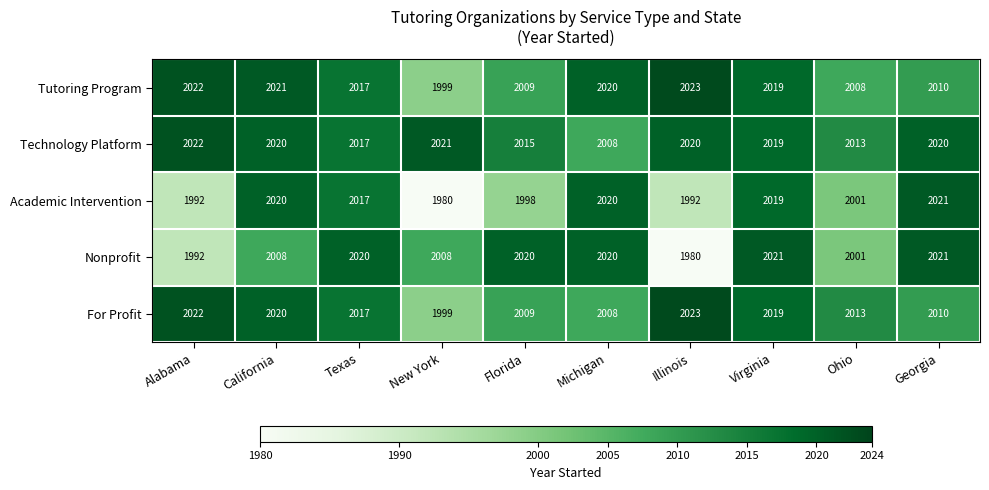

At which label is Academic Intervention closest to 2000?

Ohio